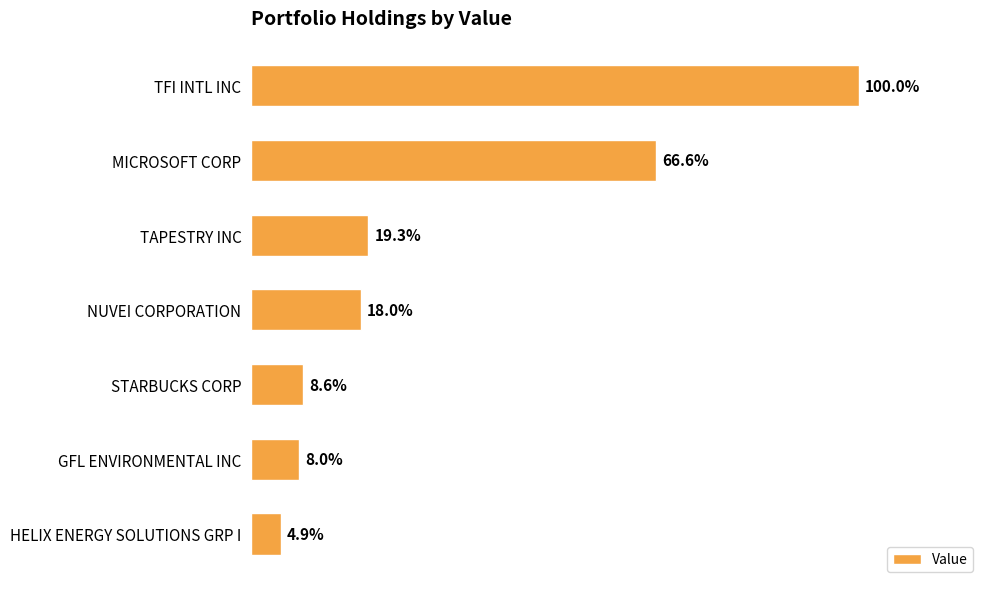

Are the bars horizontal?

Yes